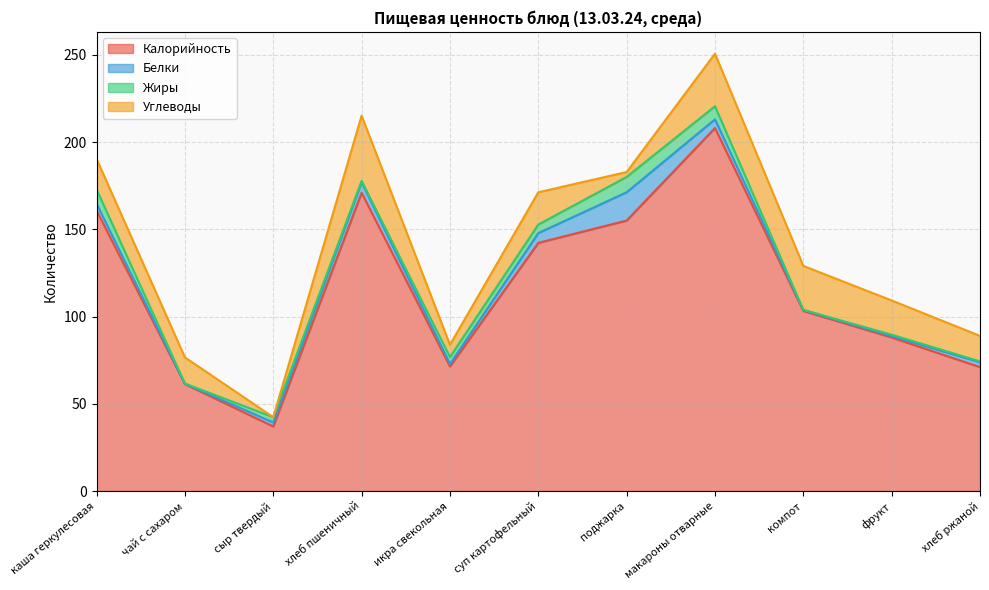

The Калорийность series shows 170.9 at хлеб пшеничный. True or false?

True